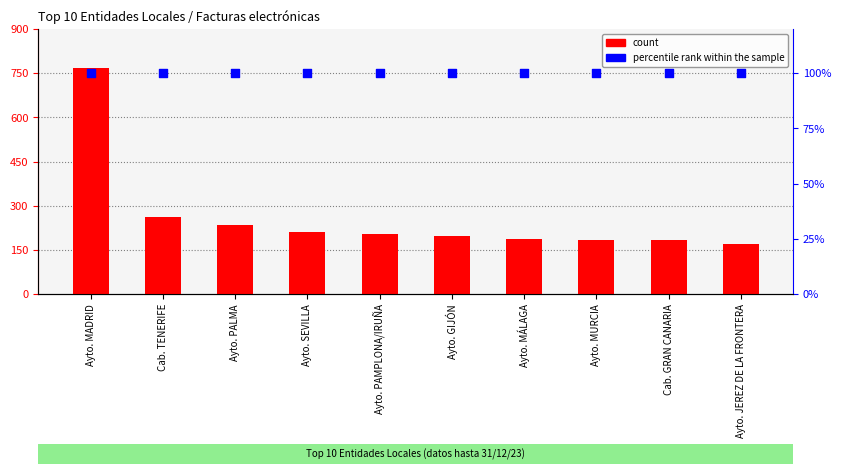

Which series has the widest spread of Y values?

count